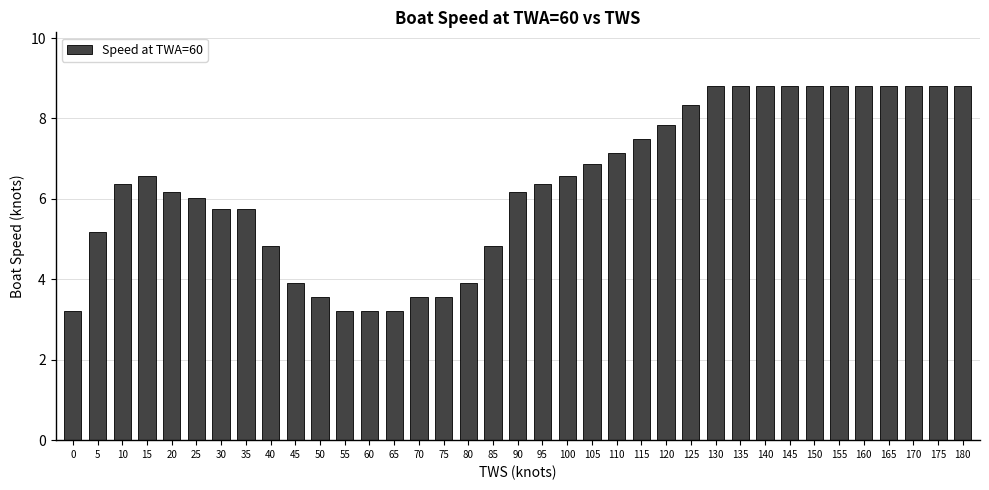

How many bars are there in total?

37